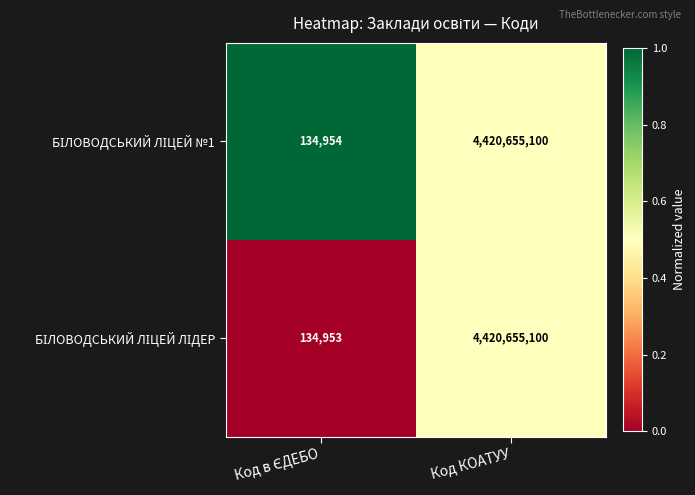

What is the smallest value displayed?

134953